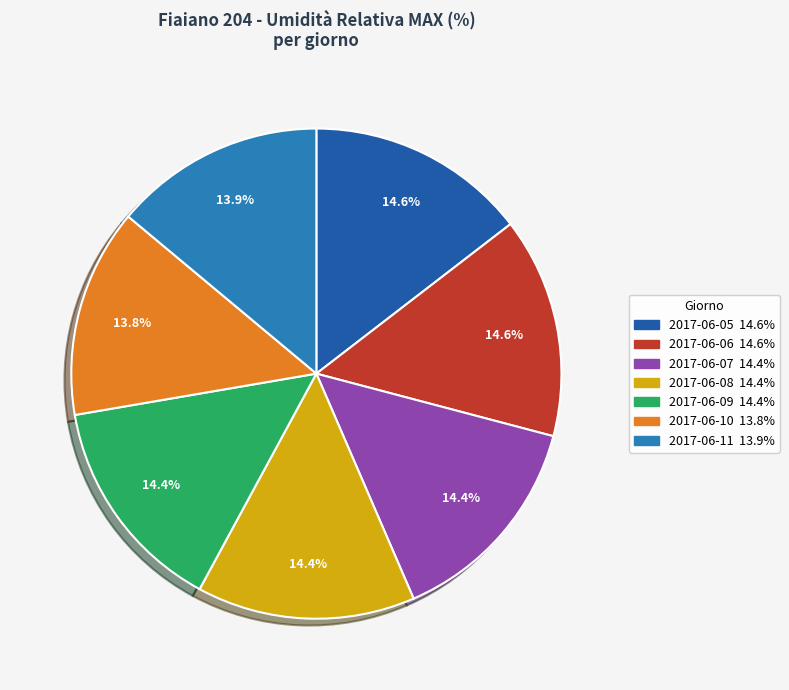

True or false: 2017-06-05 accounts for 2% of the total.

False